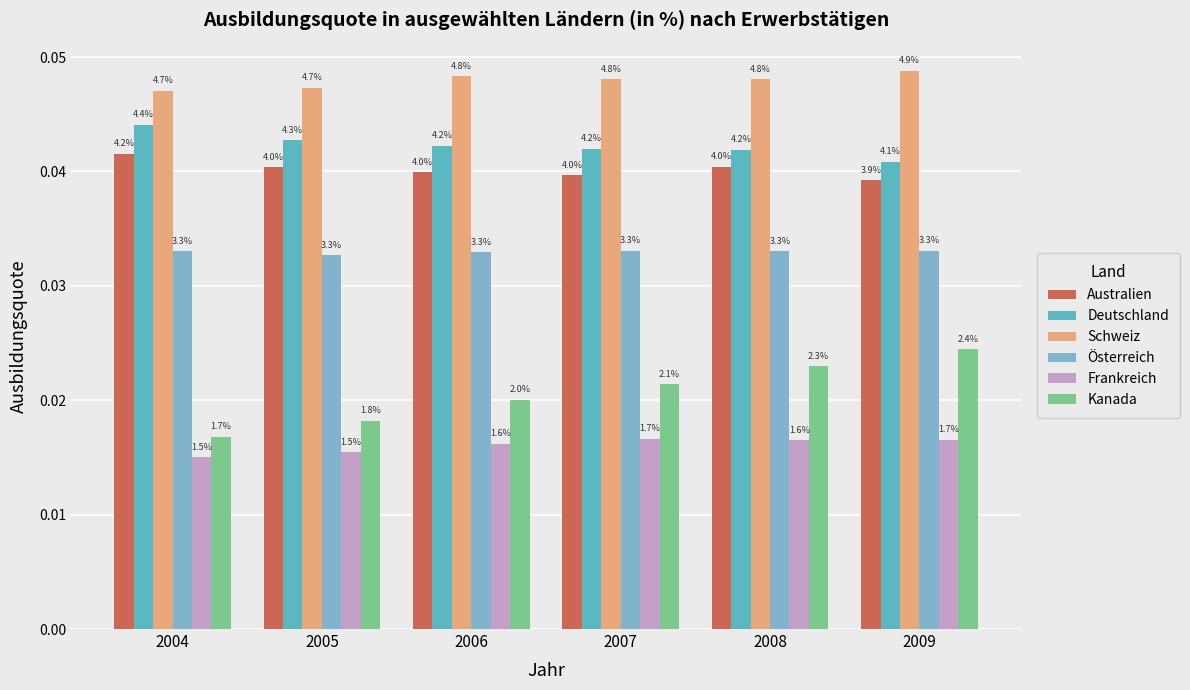

At how many categories does at least one series exceed 0?

6